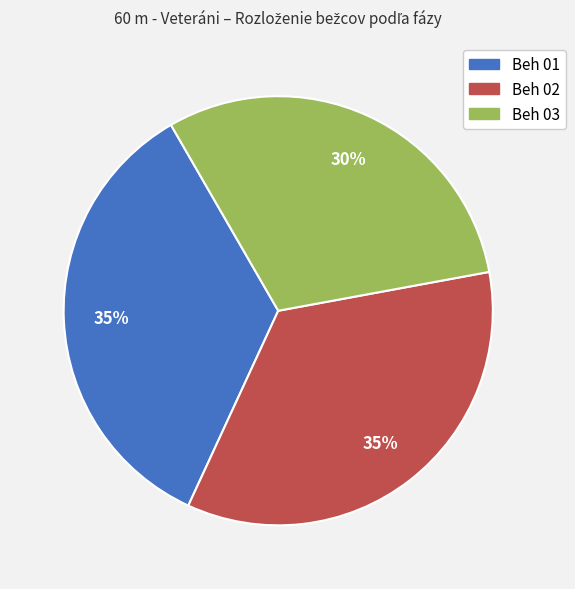

Is there a majority slice in this chart?

No